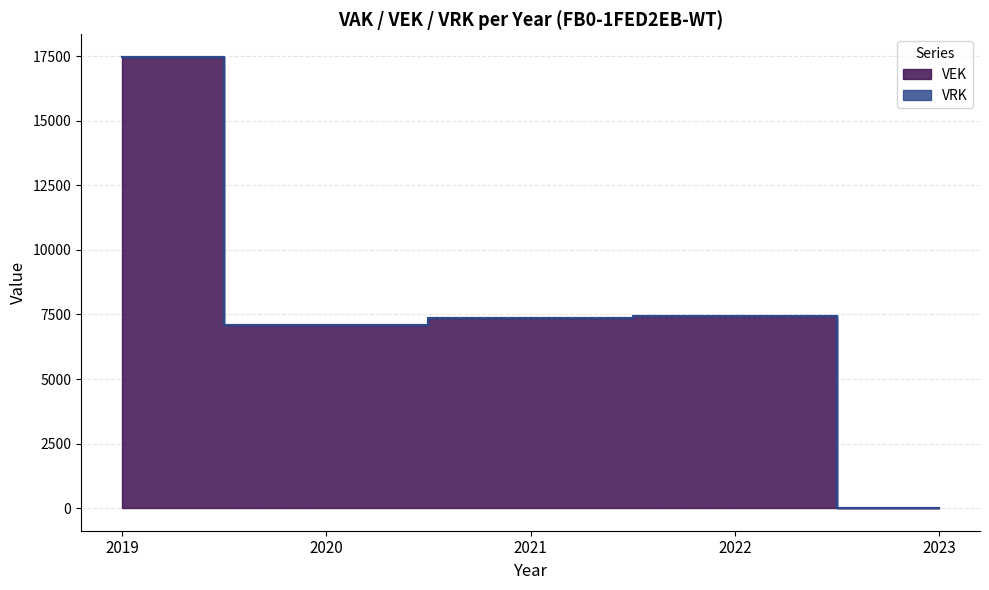

Rank the categories by value from lowest to highest.

2023, 2020, 2021, 2022, 2019